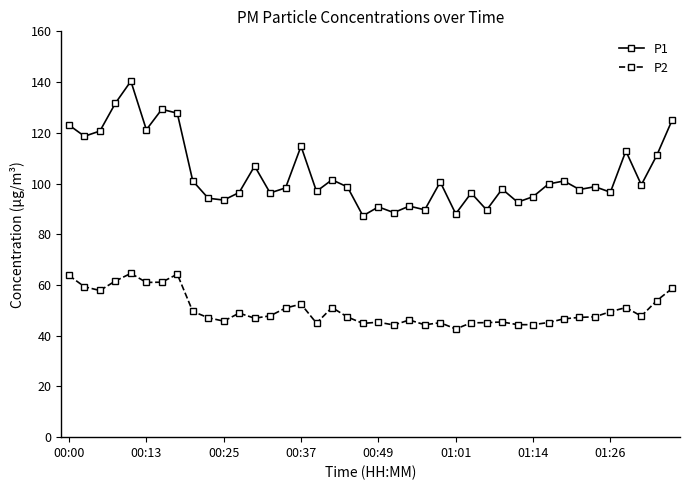

What is the highest value of the P2 series?

64.6